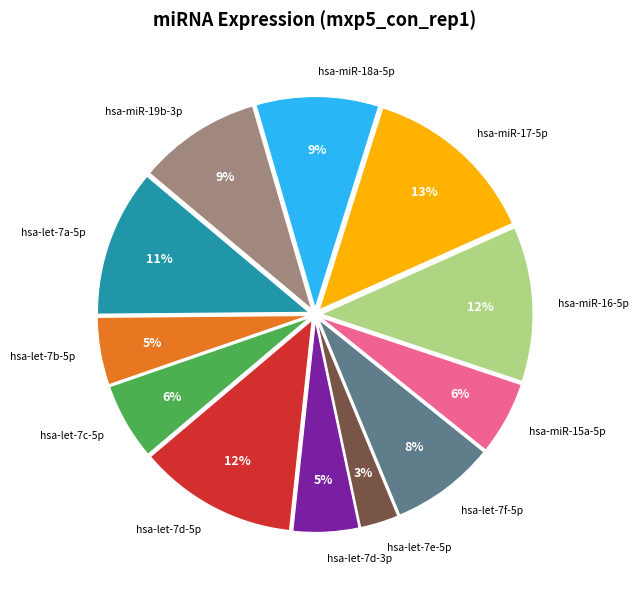

Is there any slice that represents more than half of the pie?

No